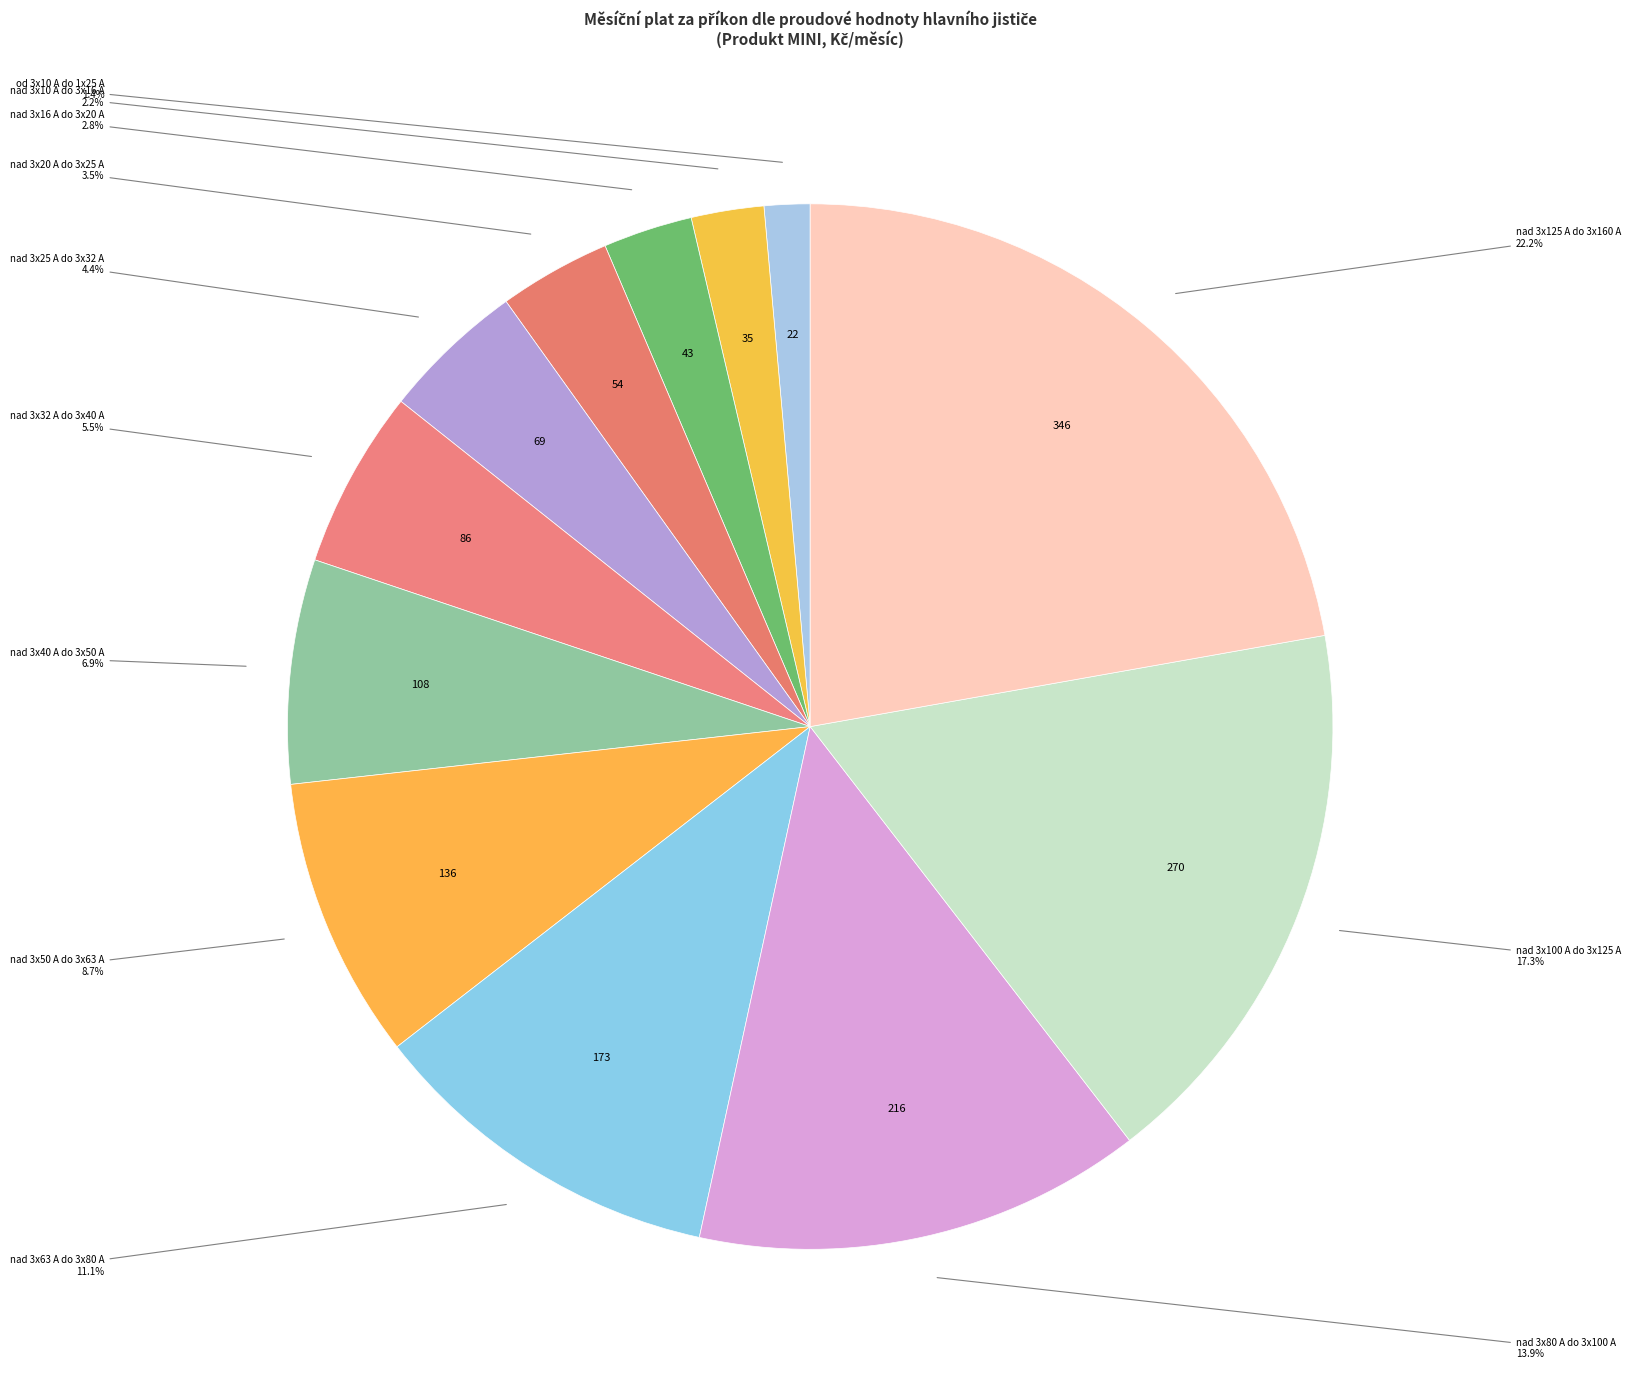

Rank the categories by value from lowest to highest.

od 3x10 A do 1x25 A, nad 3x10 A do 3x16 A, nad 3x16 A do 3x20 A, nad 3x20 A do 3x25 A, nad 3x25 A do 3x32 A, nad 3x32 A do 3x40 A, nad 3x40 A do 3x50 A, nad 3x50 A do 3x63 A, nad 3x63 A do 3x80 A, nad 3x80 A do 3x100 A, nad 3x100 A do 3x125 A, nad 3x125 A do 3x160 A